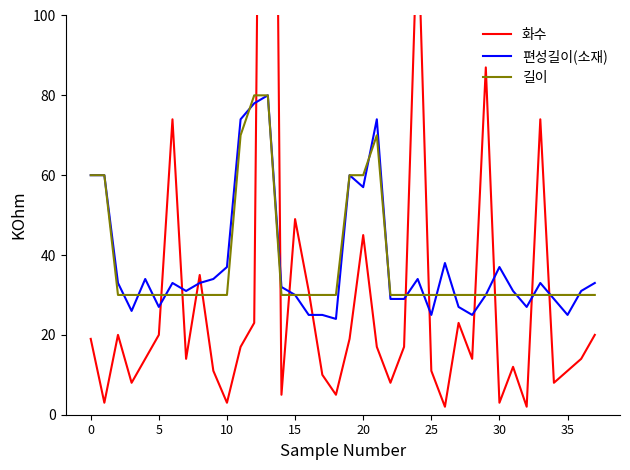

Is it true that 편성길이(소재) equals 8 at 24?

False